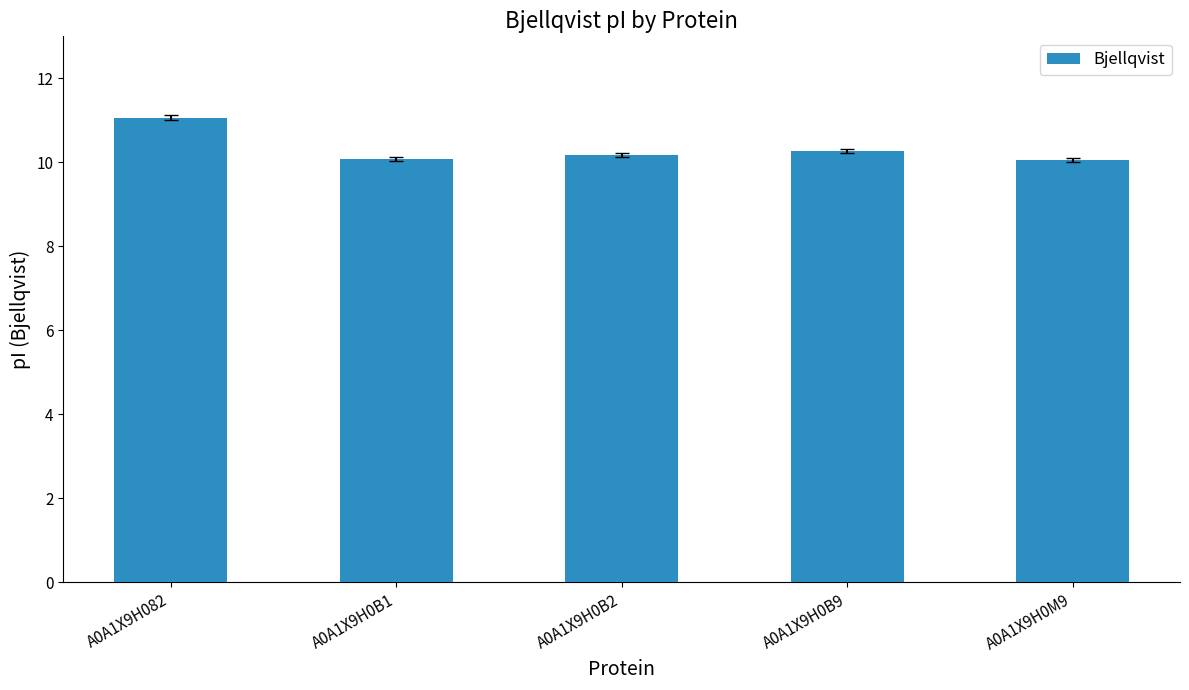

The value at A0A1X9H0B9 is 14.7. True or false?

False